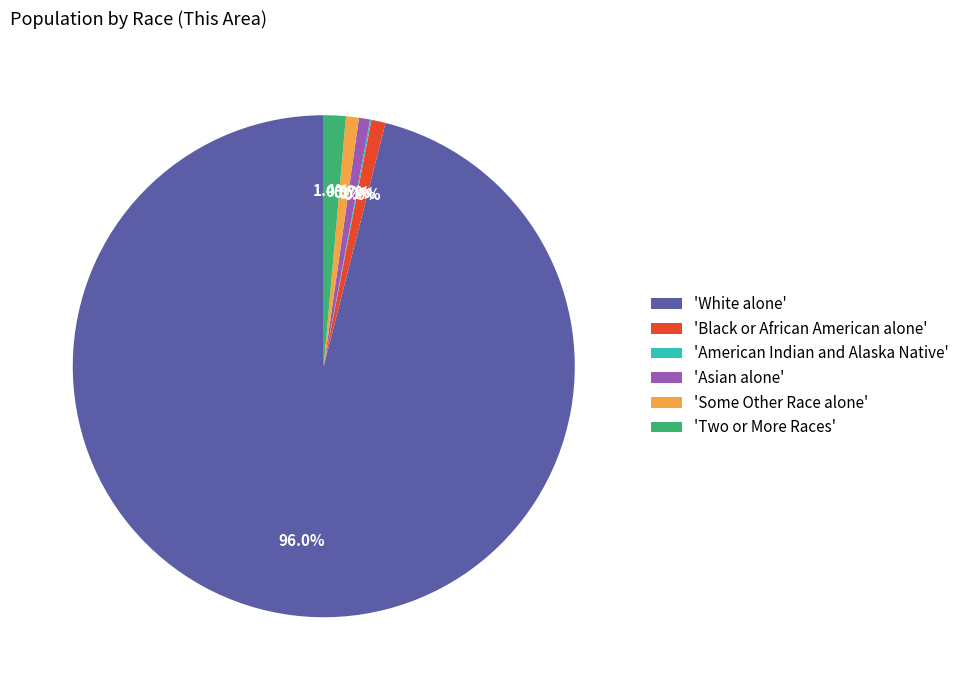

Which has a higher value, 'Asian alone' or 'Two or More Races'?

'Two or More Races'